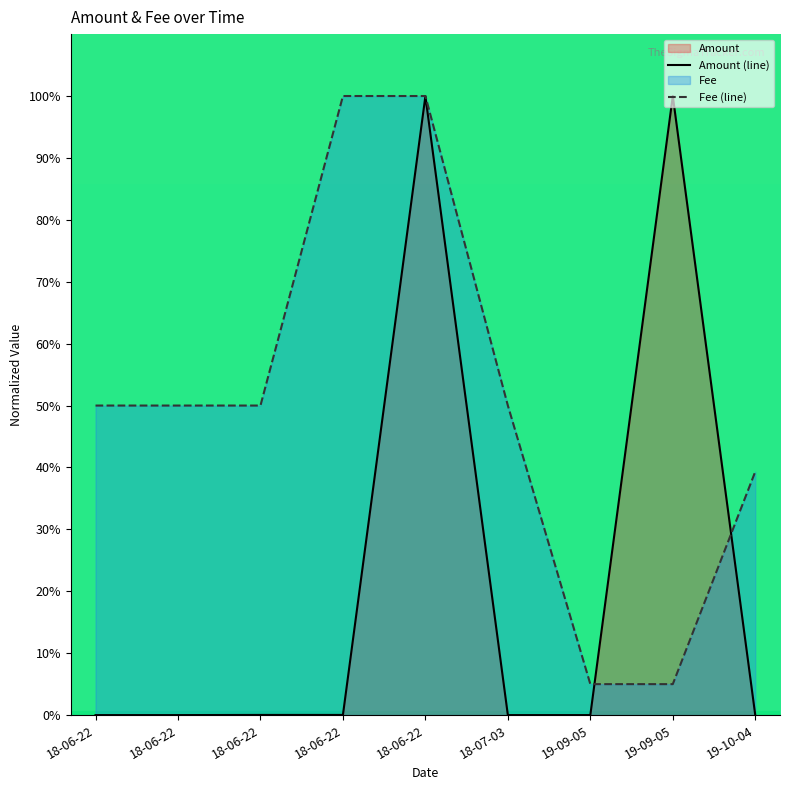

Which series has the largest range (max minus min)?

Amount (line)